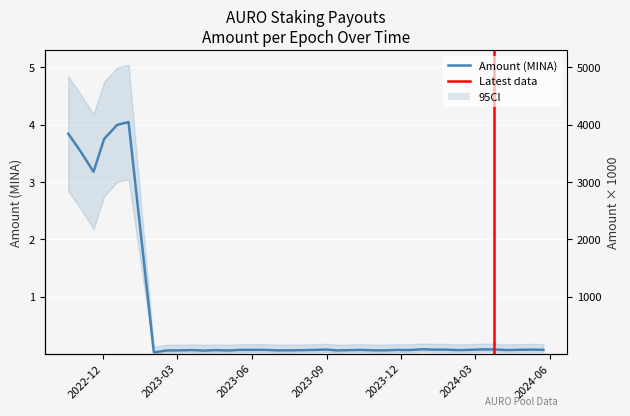

True or false: the data has more than 2 interior local peaks.

True